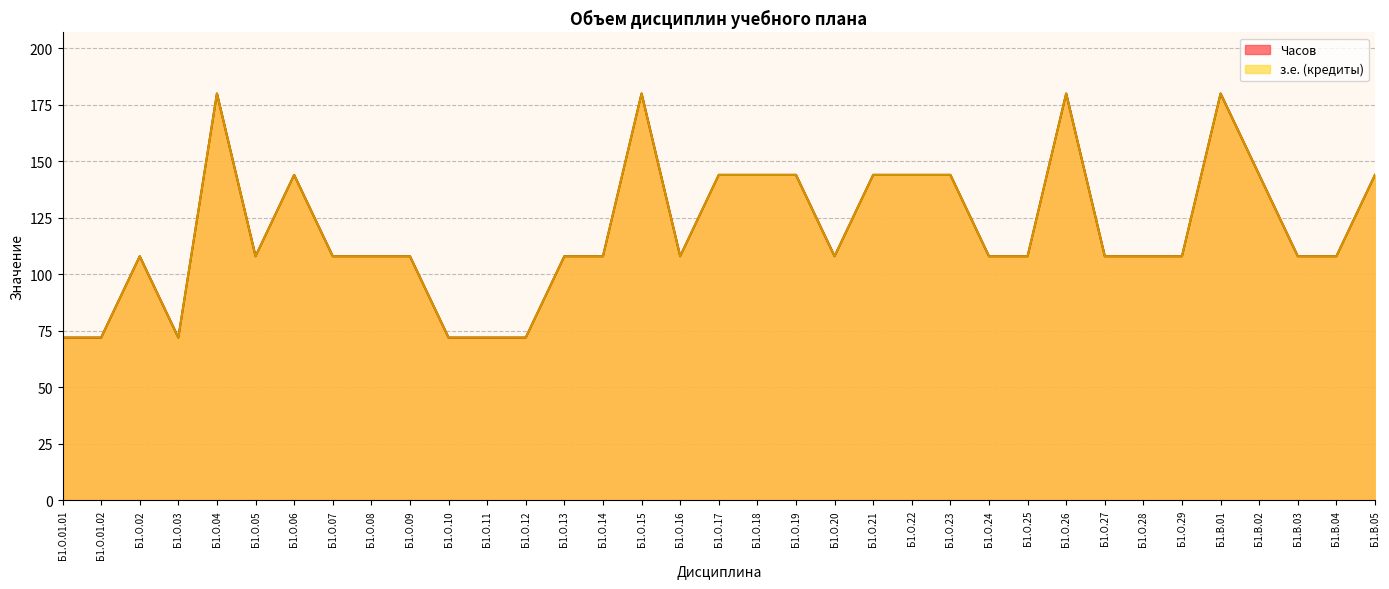

What is the label of the 26th point from the left?

Б1.О.25